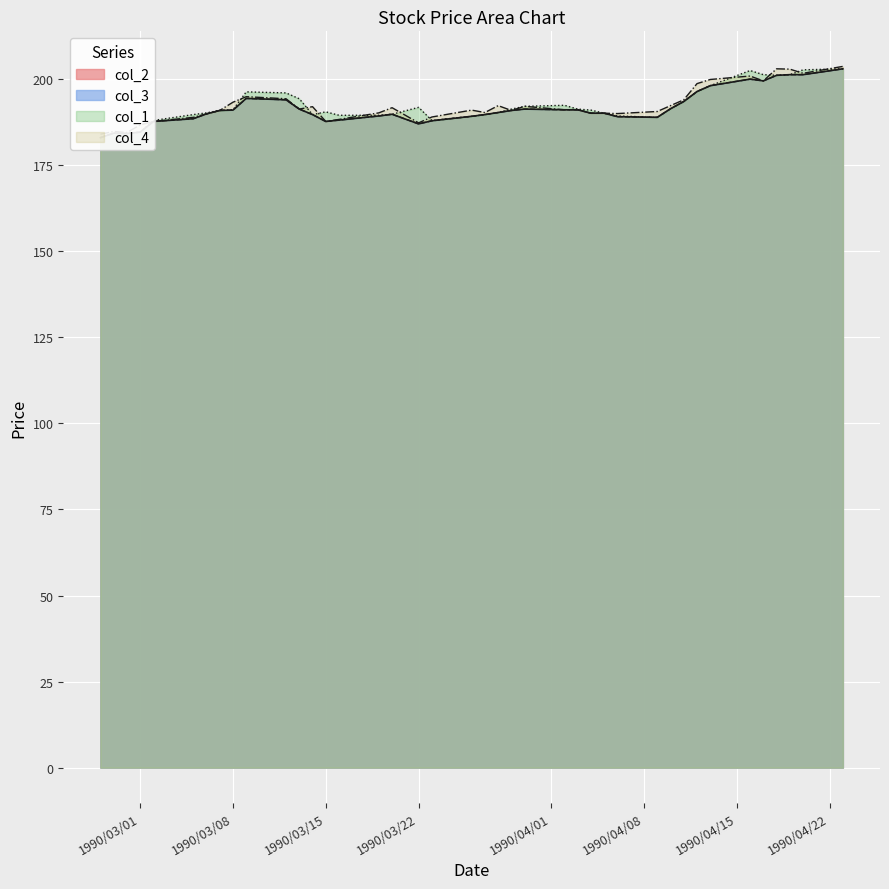

What is the sum of the col_1 values at 1990/03/15 and 1990/03/22?

382.3